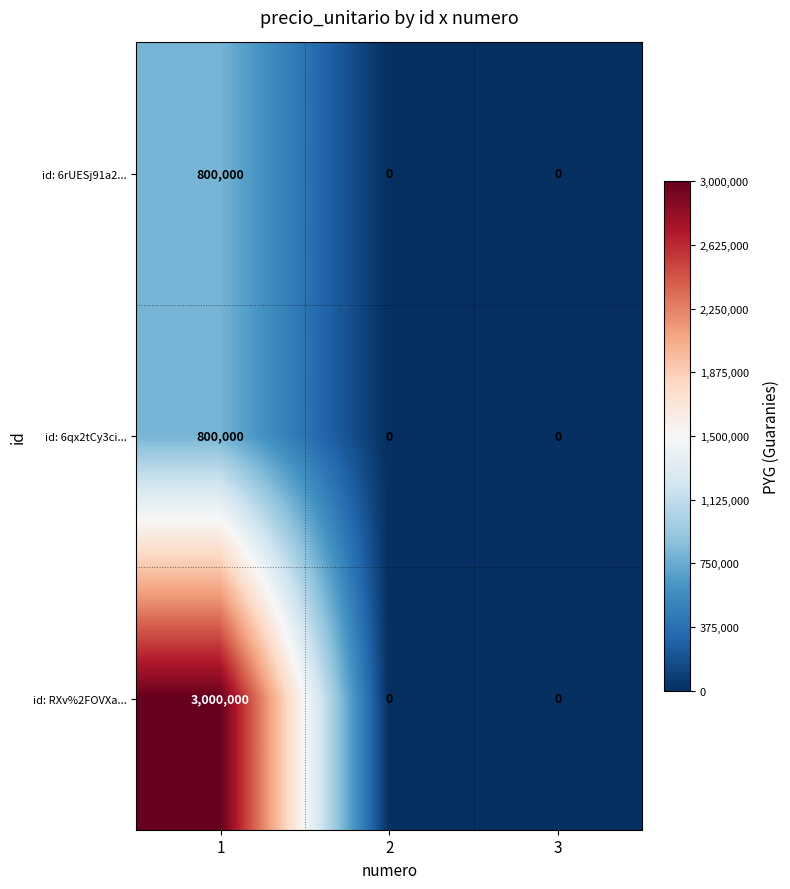

What is the approximate value of id: 6rUESj91a2... at 1, to the nearest 50?

800000